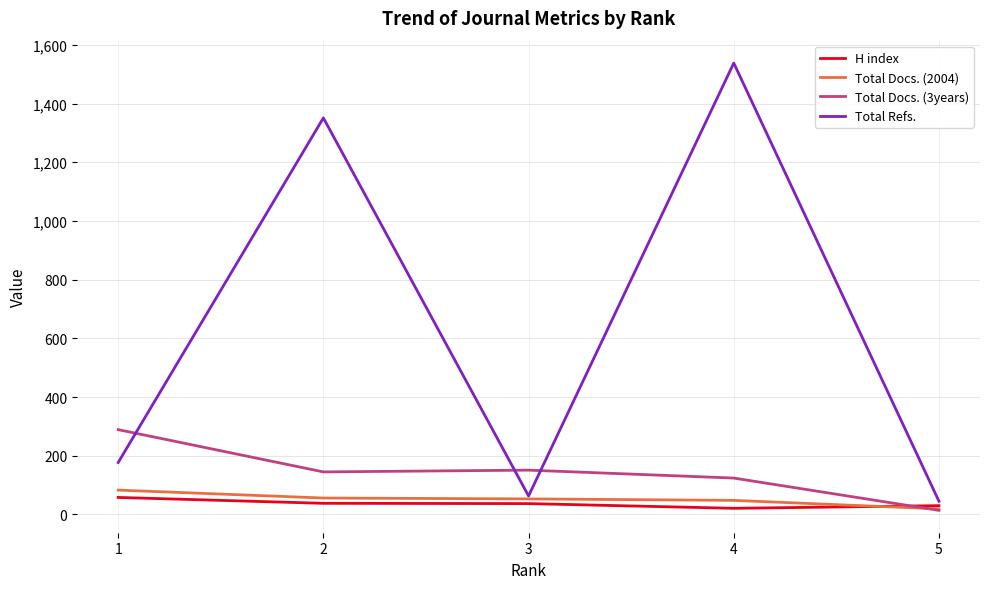

The H index series shows 58 at 1. True or false?

True